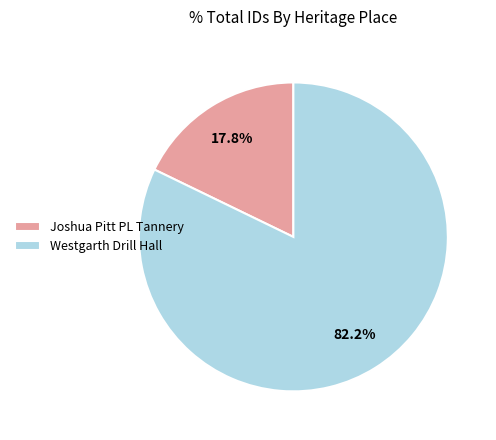

Which category has the smallest portion of the pie?

Joshua Pitt PL Tannery